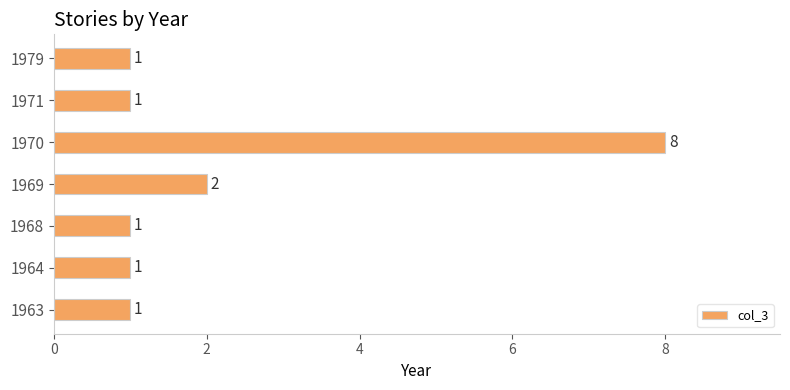

Is it true that the value at 1963 is 1?

True